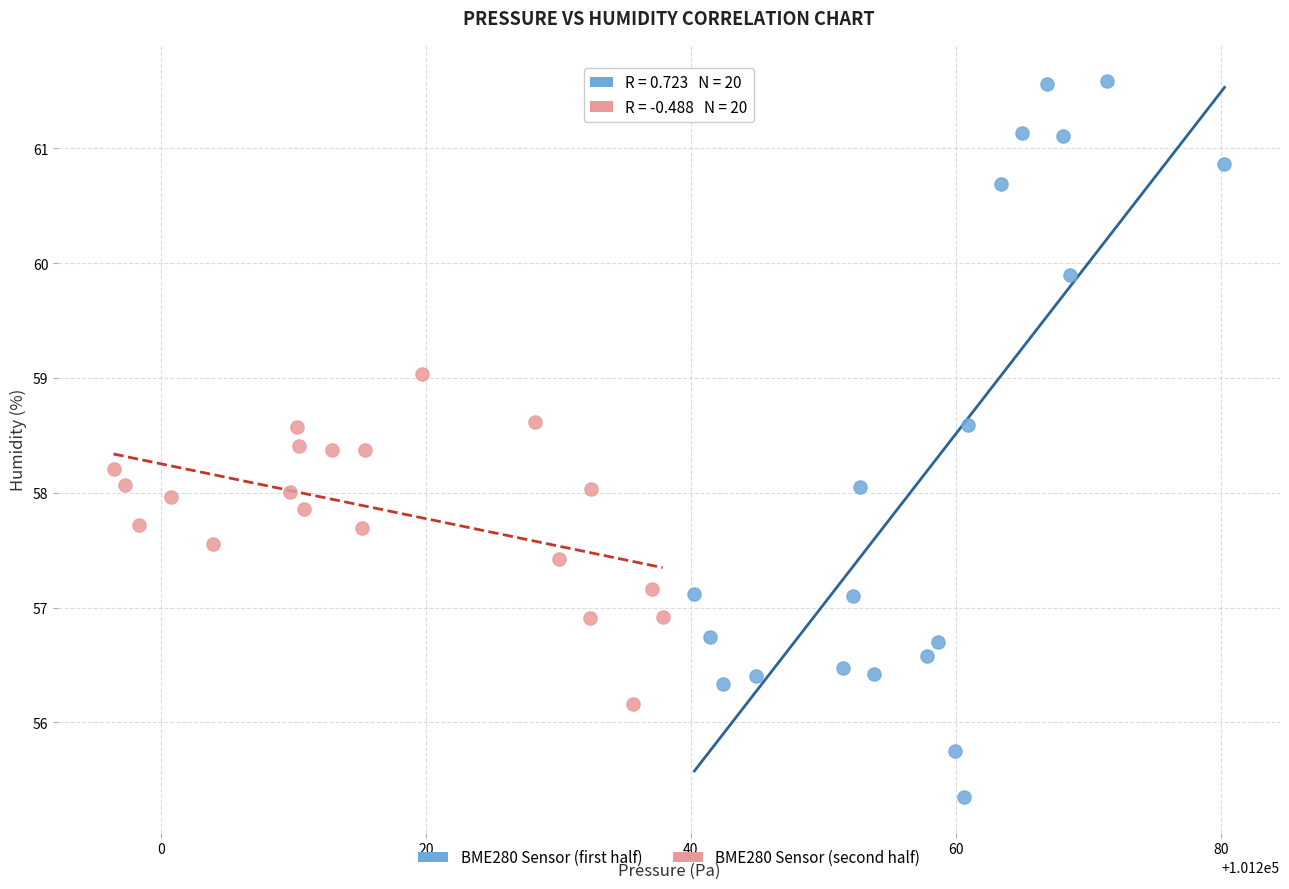

Which series reaches the maximum Y coordinate?

BME280 Sensor (first half)